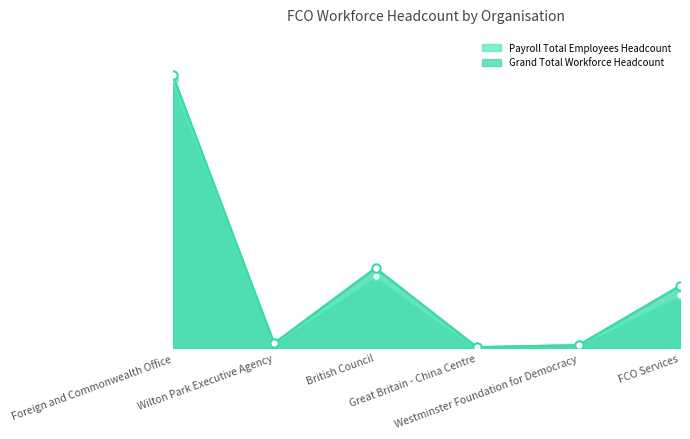

Is it true that Grand Total Workforce Headcount equals 88 at Wilton Park Executive Agency?

True